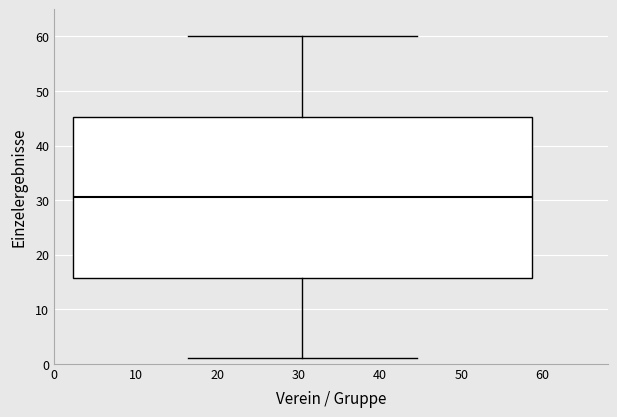

Transcribe this box plot: give where the median line is, the range the box spans, and where the two whiskers end, as read against the y-axis. The values are not printed on the chart, so give them approximately, as read against the axis.

median 31, box 16 to 45, whiskers 1 to 60